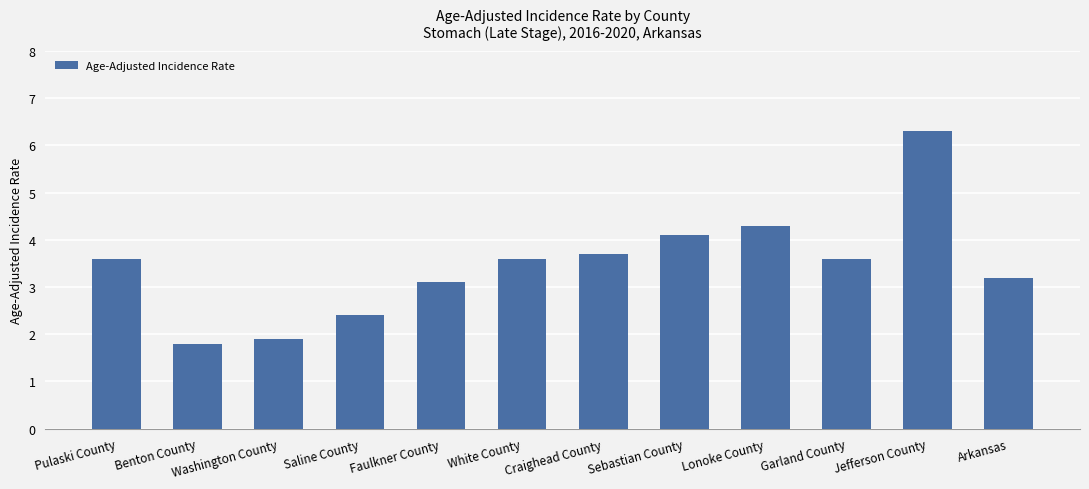

Reading left to right, what are all the values shown in this chart?

3.6	1.8	1.9	2.4	3.1	3.6	3.7	4.1	4.3	3.6	6.3	3.2